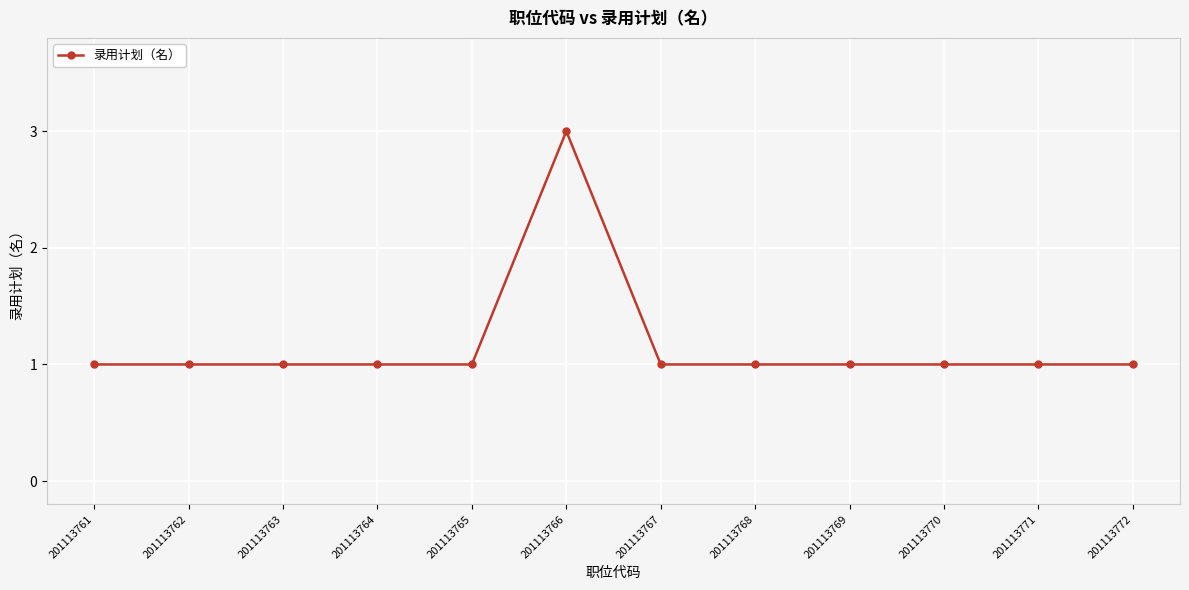

What is the value of the 12th point from the left?

1